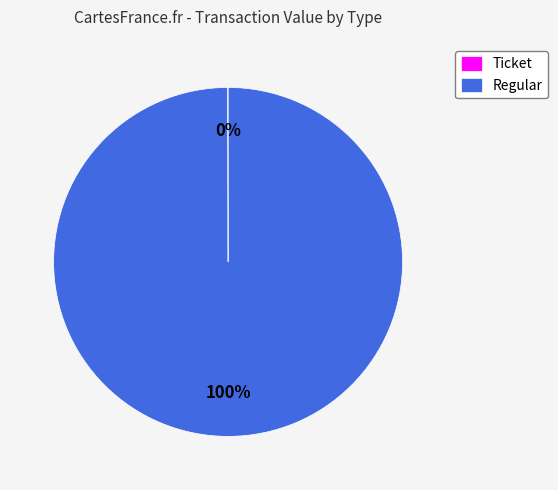

What is the largest slice in the pie chart?

Regular